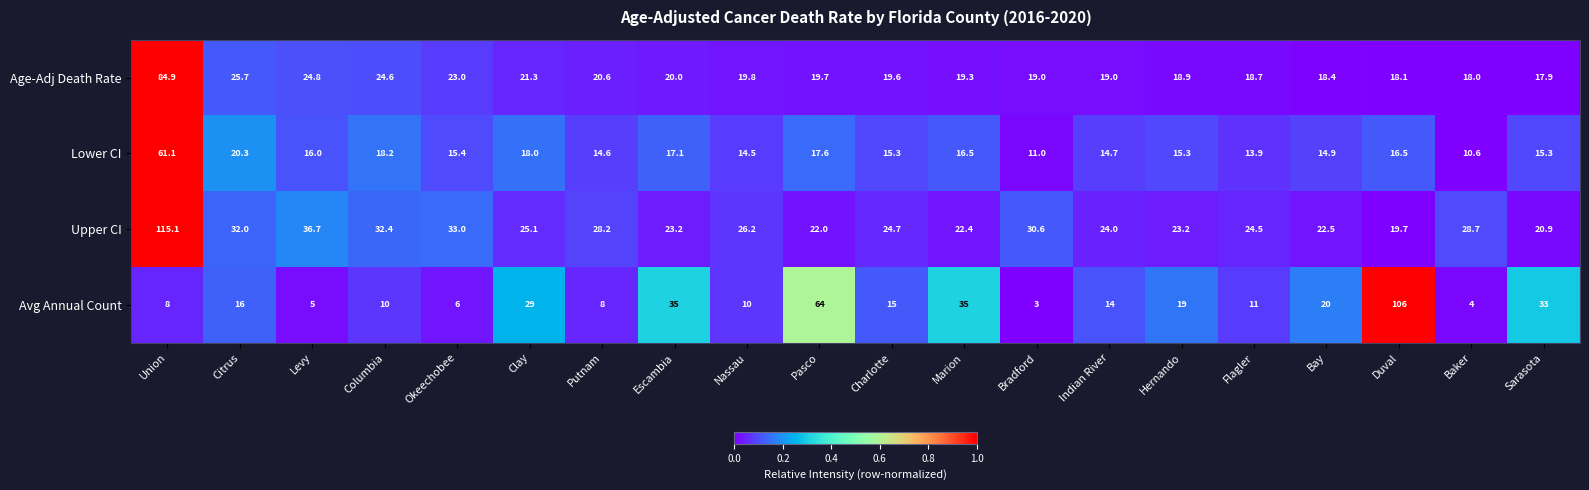

What is the highest value of the Age-Adj Death Rate series?

84.9